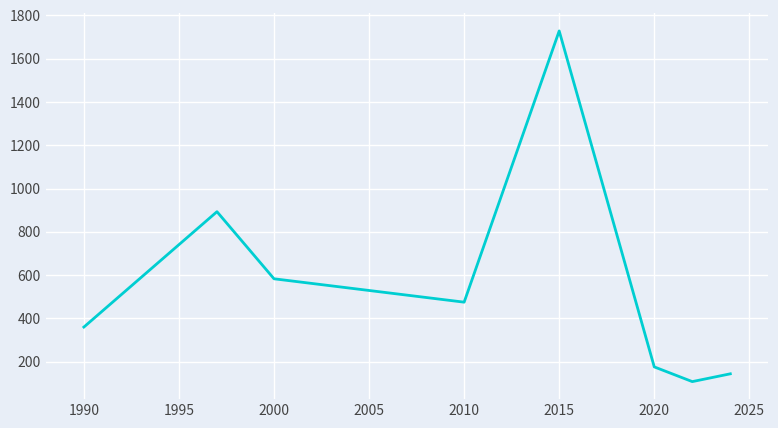

What is the difference between the maximum and second lowest values?

1584